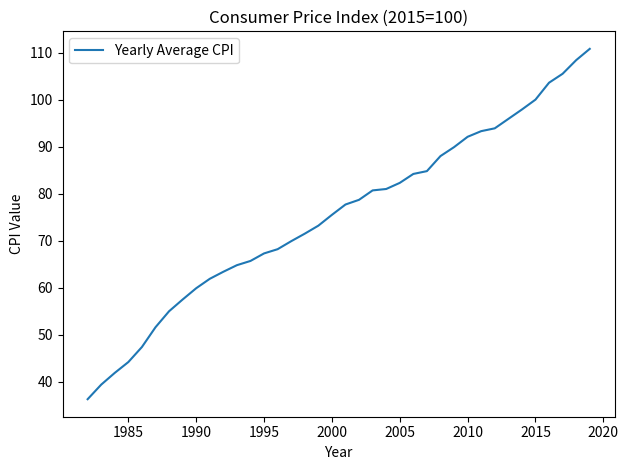

How many distinct data groups are displayed?

1